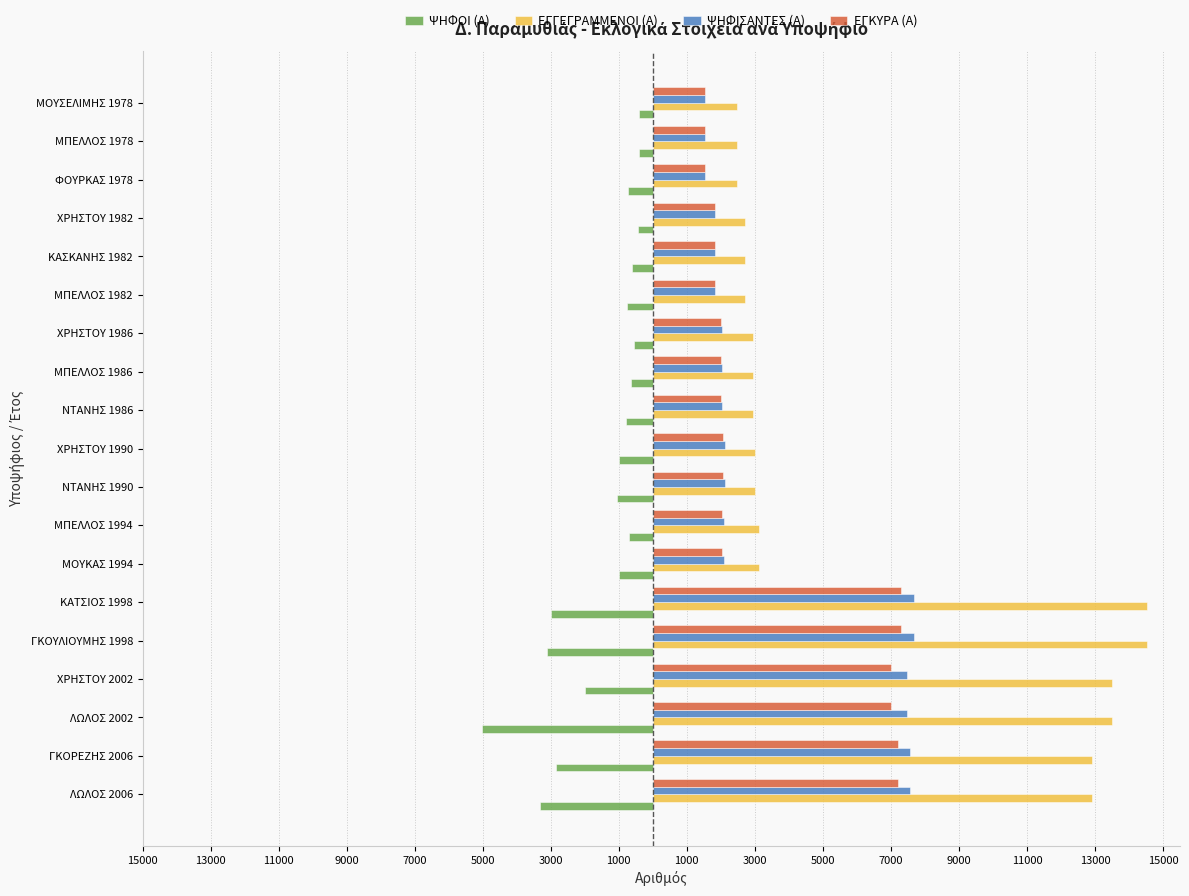

What are all the series names shown in the legend?

ΨΗΦΟΙ (Α), ΕΓΓΕΓΡΑΜΜΕΝΟΙ (Α), ΨΗΦΙΣΑΝΤΕΣ (Α), ΕΓΚΥΡΑ (Α)